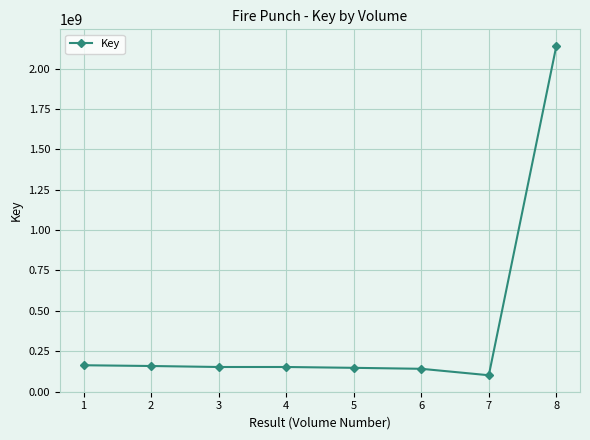

What is the value of the 3rd point from the left?

151875988